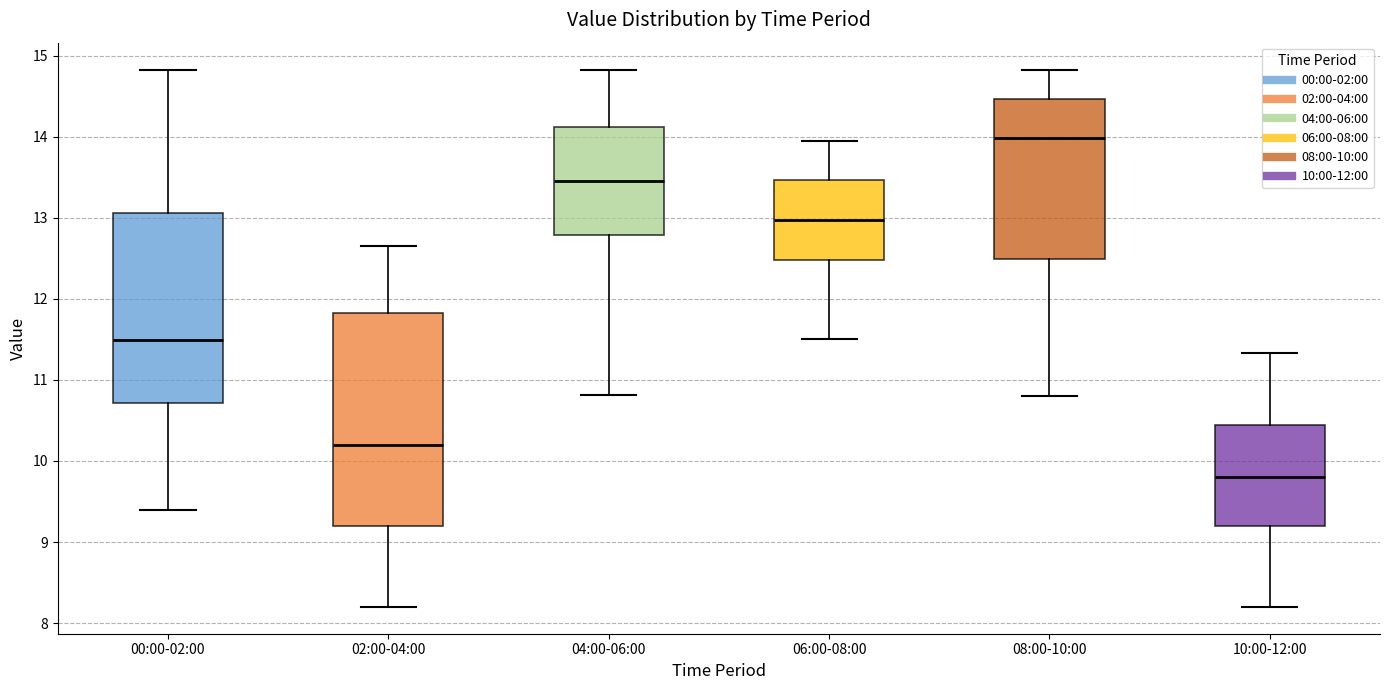

Which box is the tallest, from its lower edge to its upper edge?

02:00-04:00